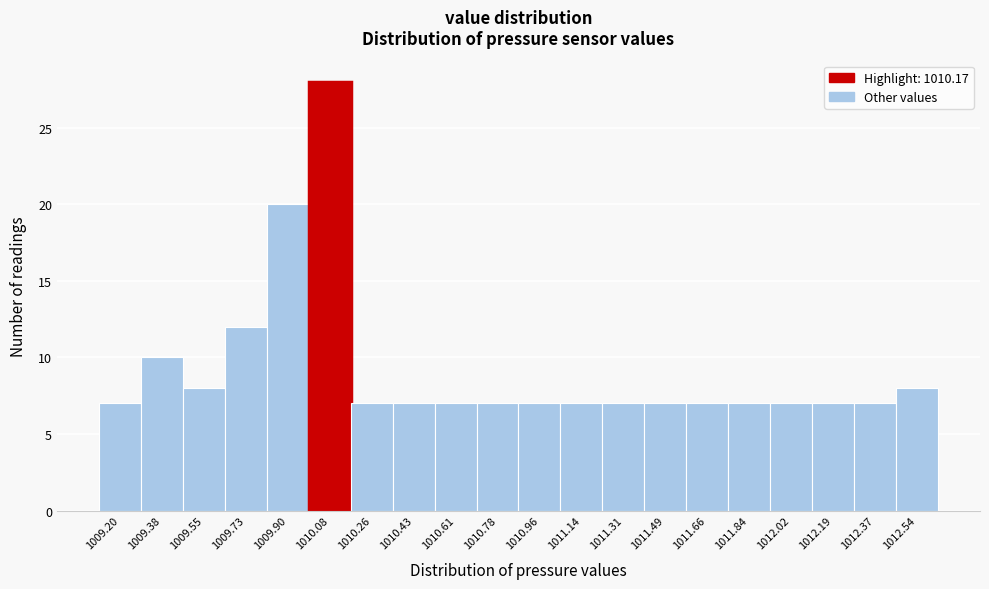

Reading right to left, list all the values displayed in this chart.

1012.54=8	1012.37=7	1012.19=7	1012.02=7	1011.84=7	1011.66=7	1011.49=7	1011.31=7	1011.14=7	1010.96=7	1010.78=7	1010.61=7	1010.43=7	1010.26=7	1010.08=28	1009.90=20	1009.73=12	1009.55=8	1009.38=10	1009.20=7